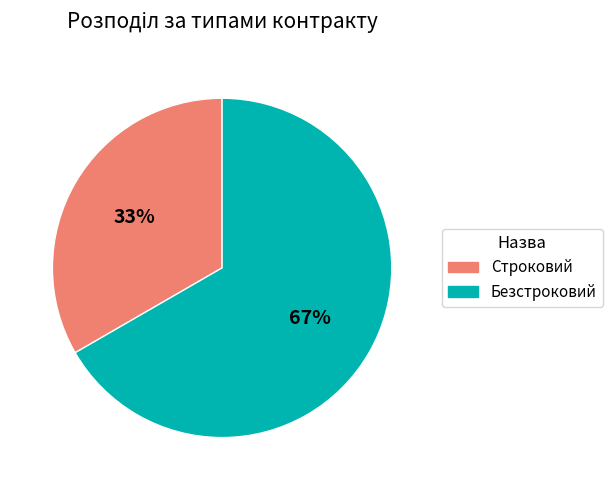

Which category has the biggest portion of the pie?

Безстроковий